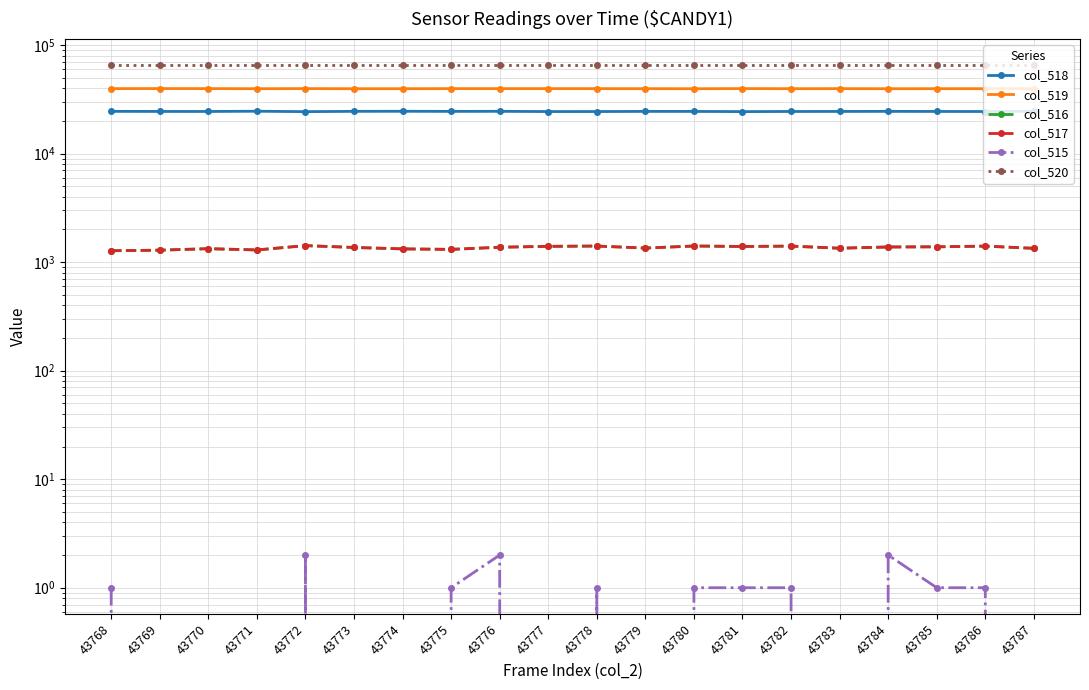

At which category does the chart reach its minimum across all series?

43769